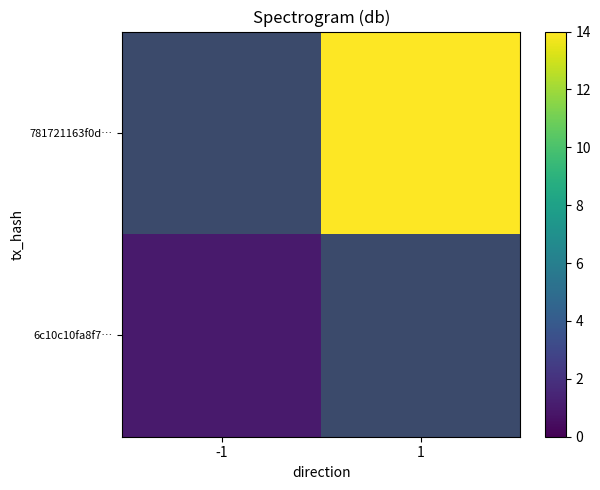

At which label is 6c10c10fa8f7… closest to 1?

-1